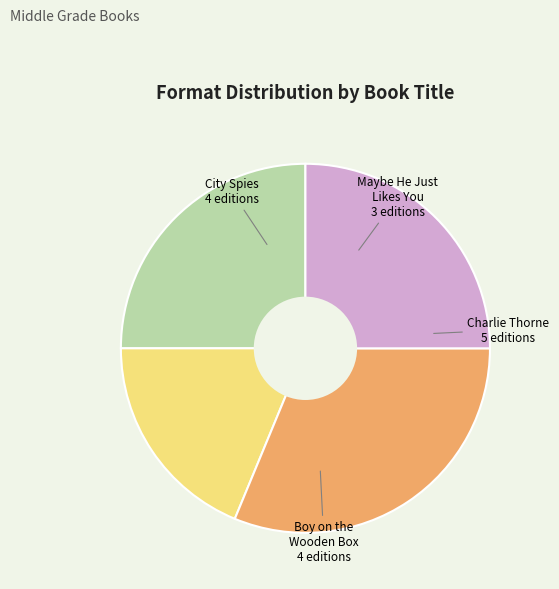

Count the number of slices in the pie.

4